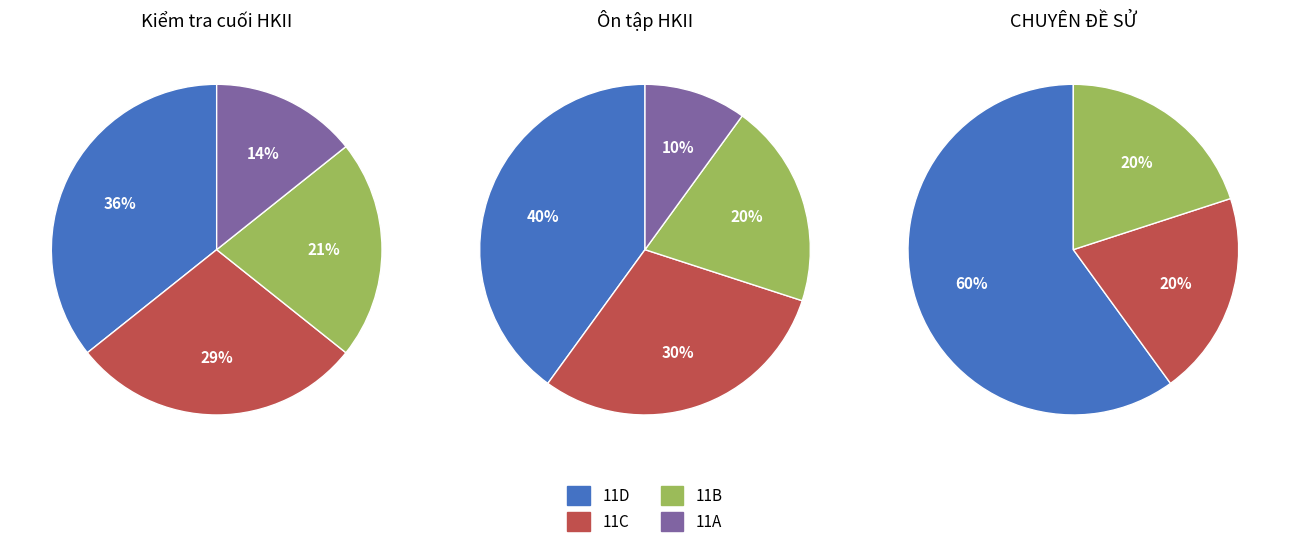

What is the smallest slice in the pie chart?

11A